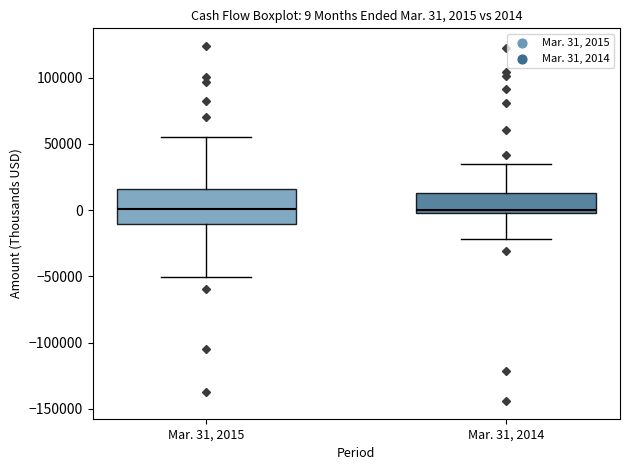

Which box is the tallest, from its lower edge to its upper edge?

Mar. 31, 2015